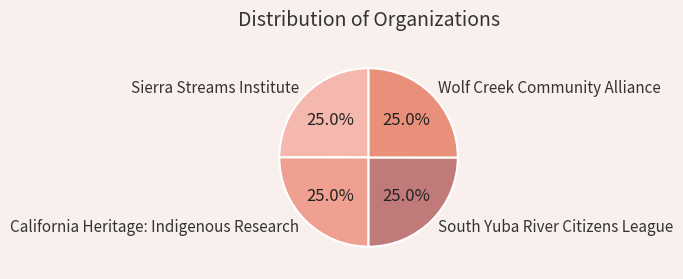

Is there a majority slice in this chart?

No